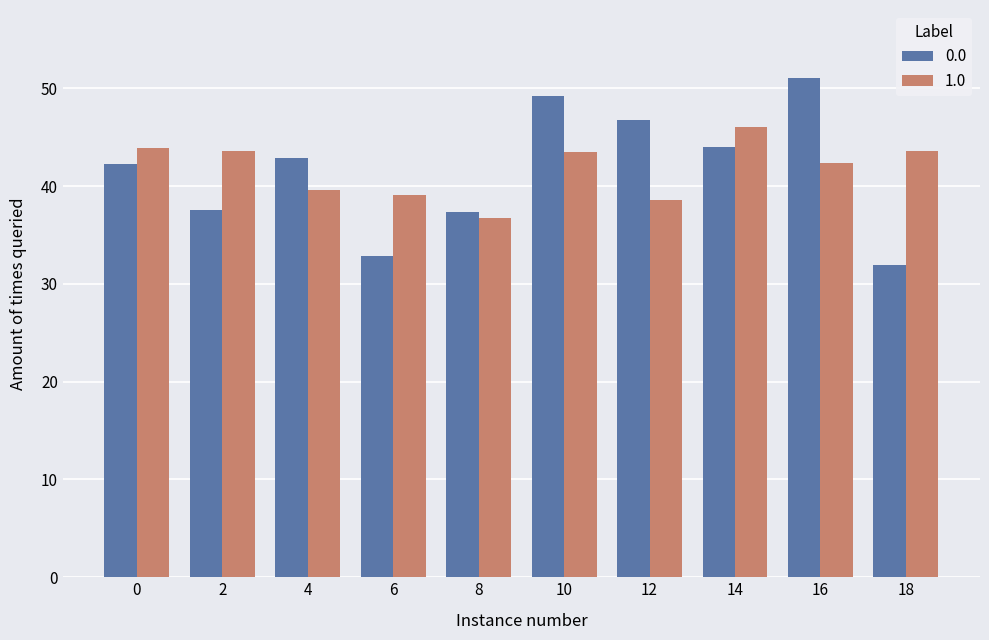

List the series in order of their peak value, highest first.

0.0, 1.0